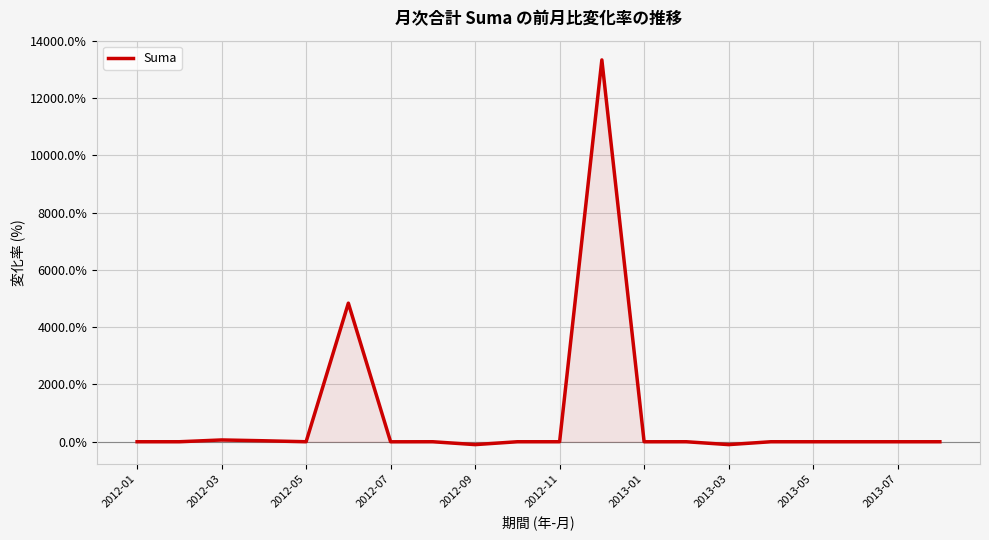

What is the difference between the maximum and minimum values?

13433.3